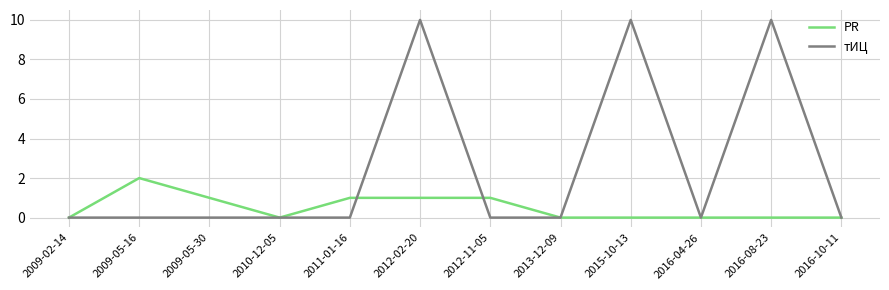

What is the spread (max minus min) of values at 2012-02-20?

9